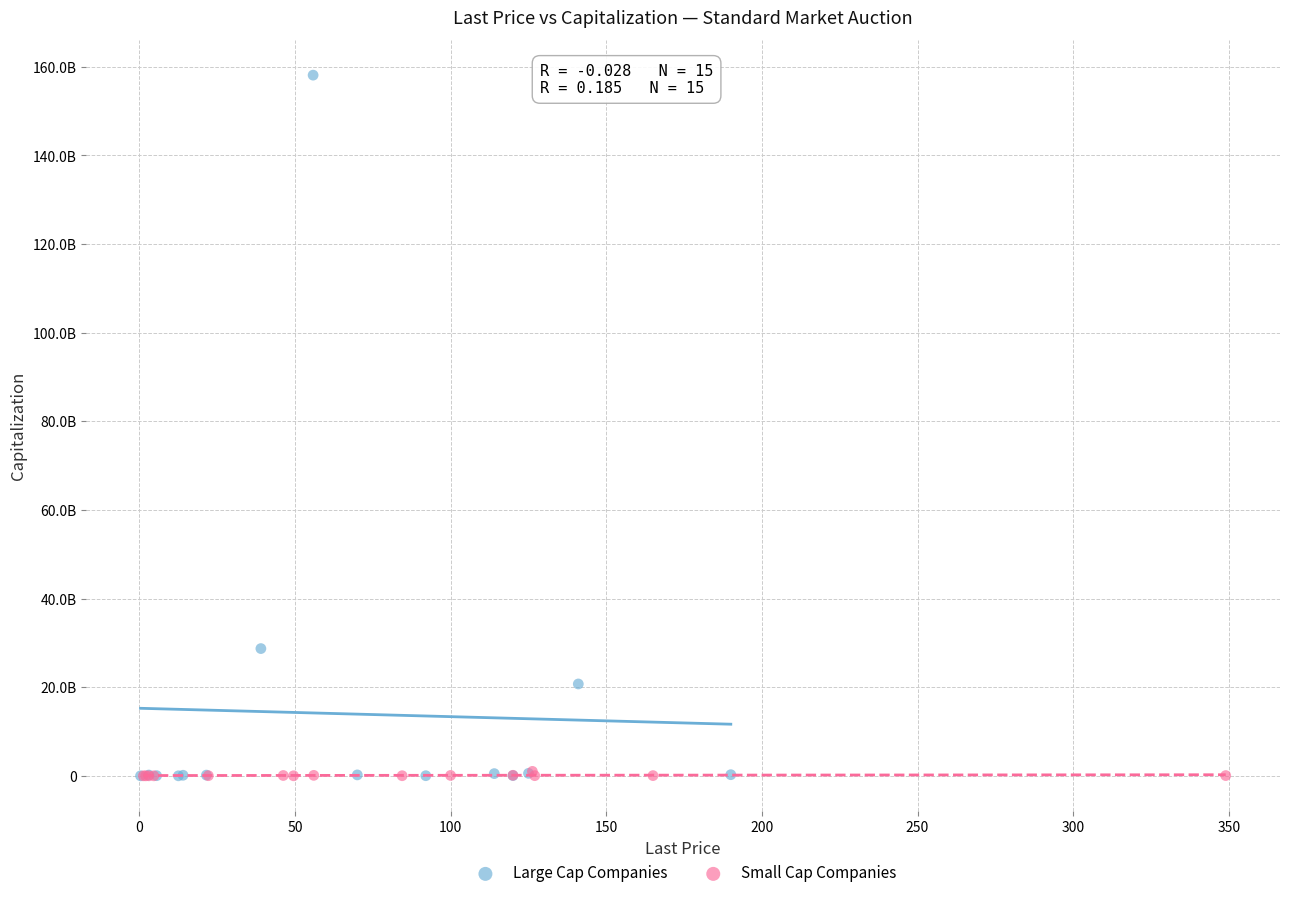

Which series has the largest Y range (max minus min)?

Large Cap Companies